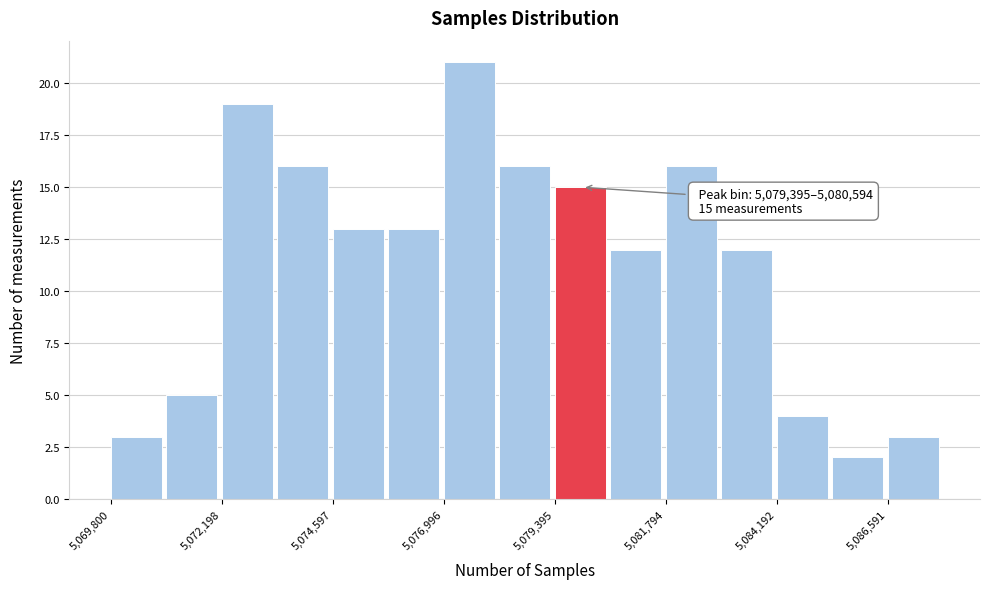

Read against the x-axis, roughly where is the centre of the tallest bar?

5077500